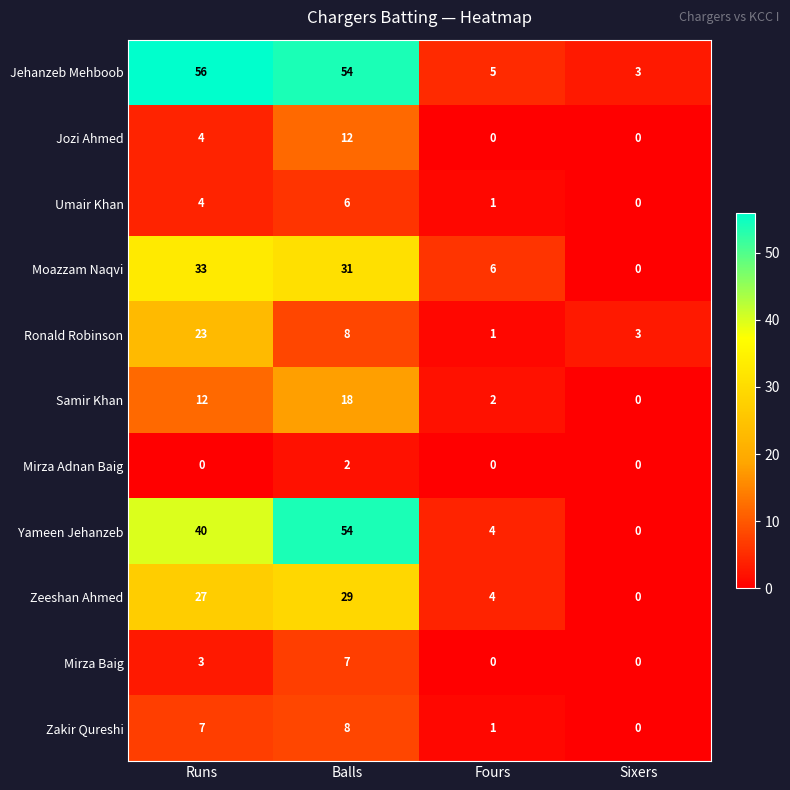

What is the maximum value shown in the chart?

56